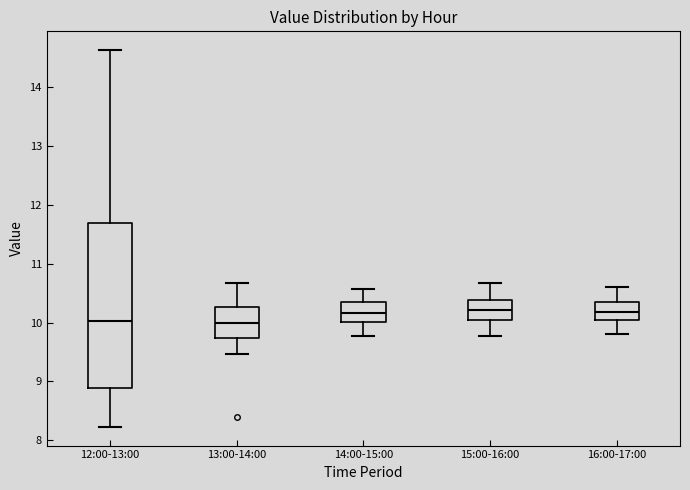

Comparing the boxes themselves (not the whiskers), which one is the tallest?

12:00-13:00